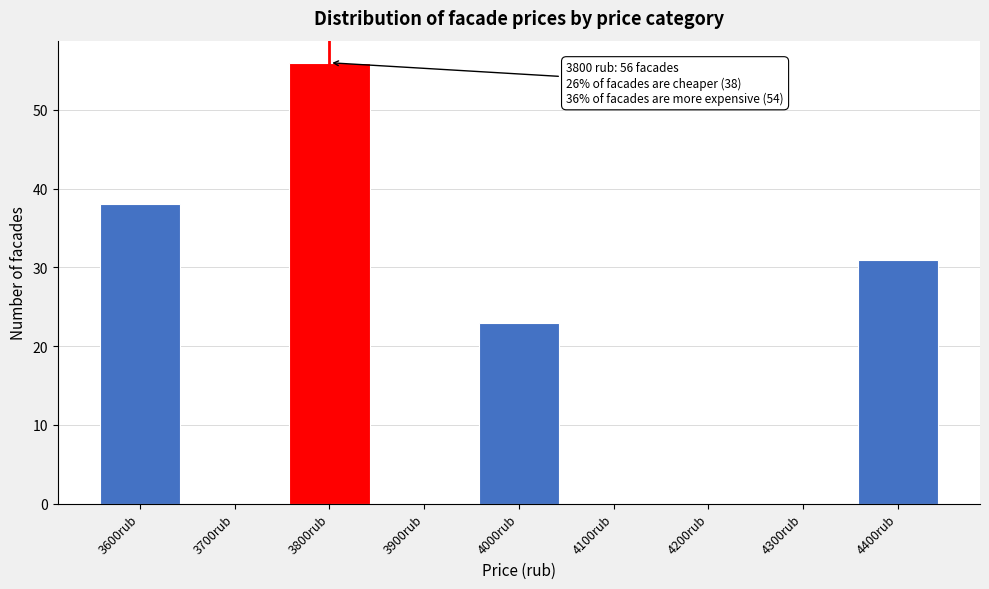

Reading left to right, what are all the values shown in this chart?

3600rub=38	3700rub=0	3800rub=56	3900rub=0	4000rub=23	4100rub=0	4200rub=0	4300rub=0	4400rub=31